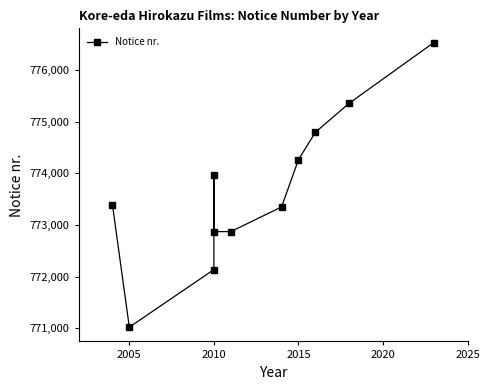

Which category has the lowest value across all series?

2005